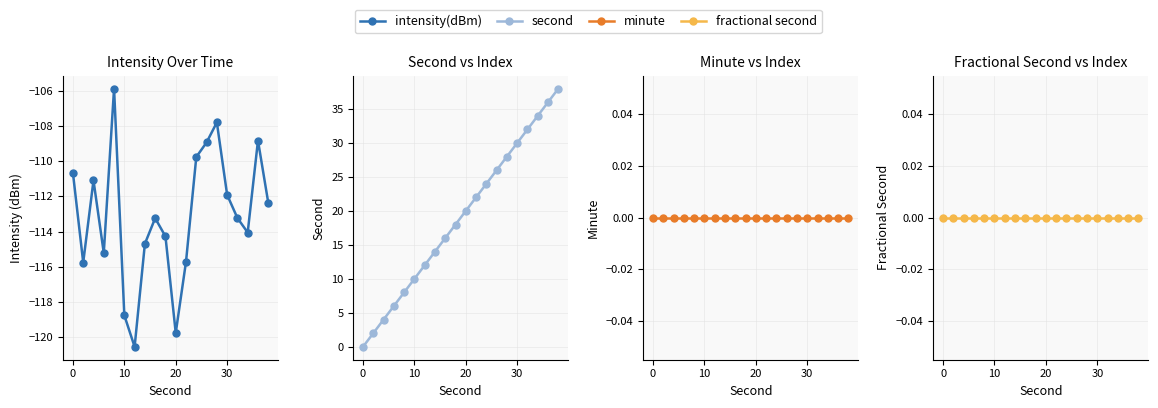

What is the average value of the intensity(dBm) series?

-113.1